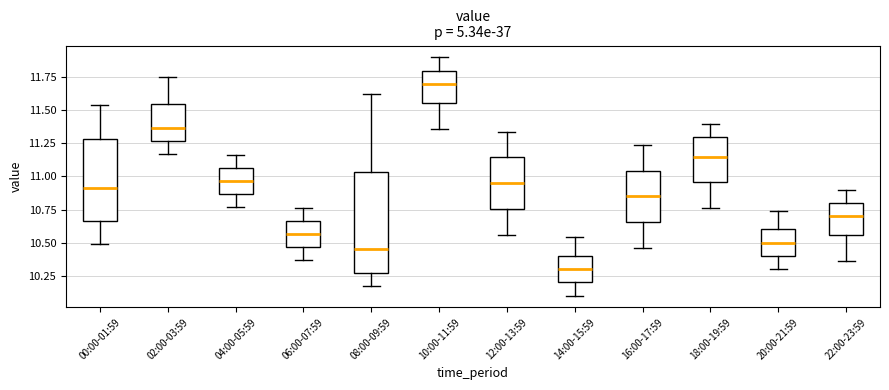

Which box's median line is the lowest?

14:00-15:59